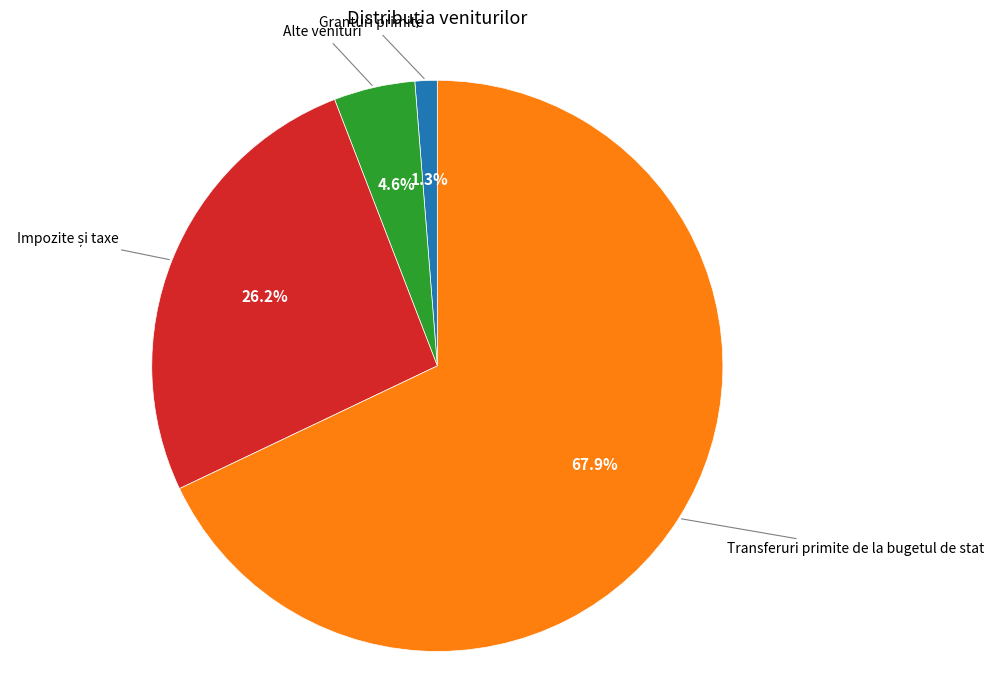

Count the number of slices in the pie.

4